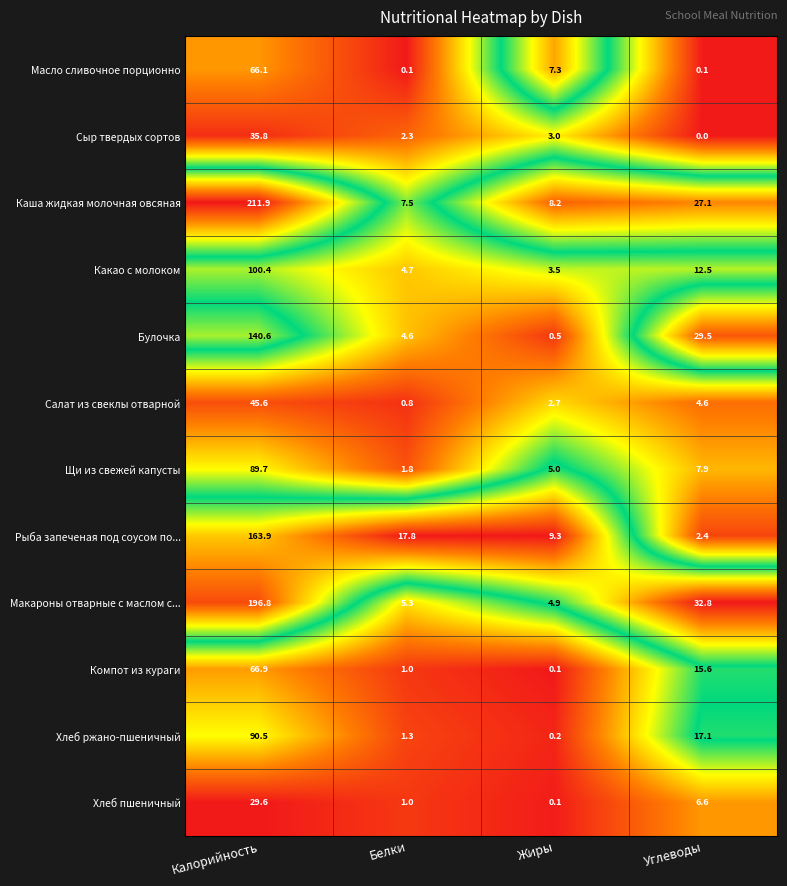

What is the greatest value displayed?

211.9